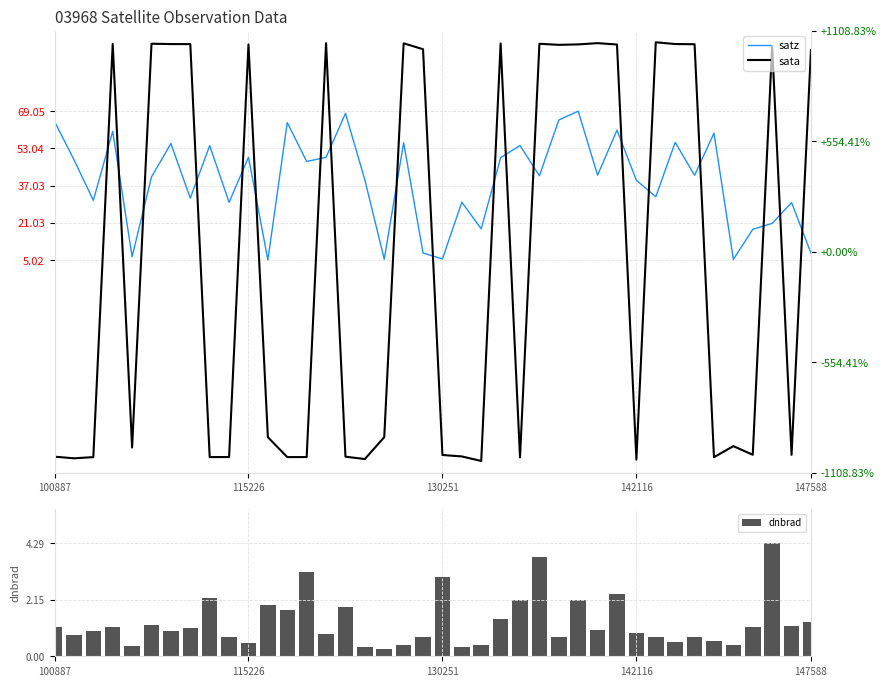

What is the sum of all satz values?

1557.5